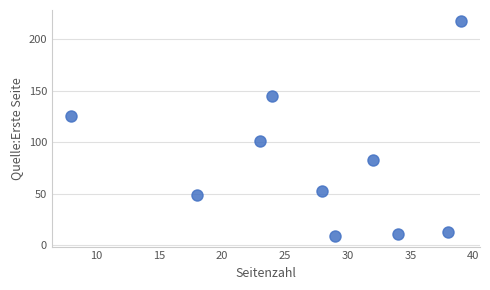

What is the range of X values (max minus min)?

31